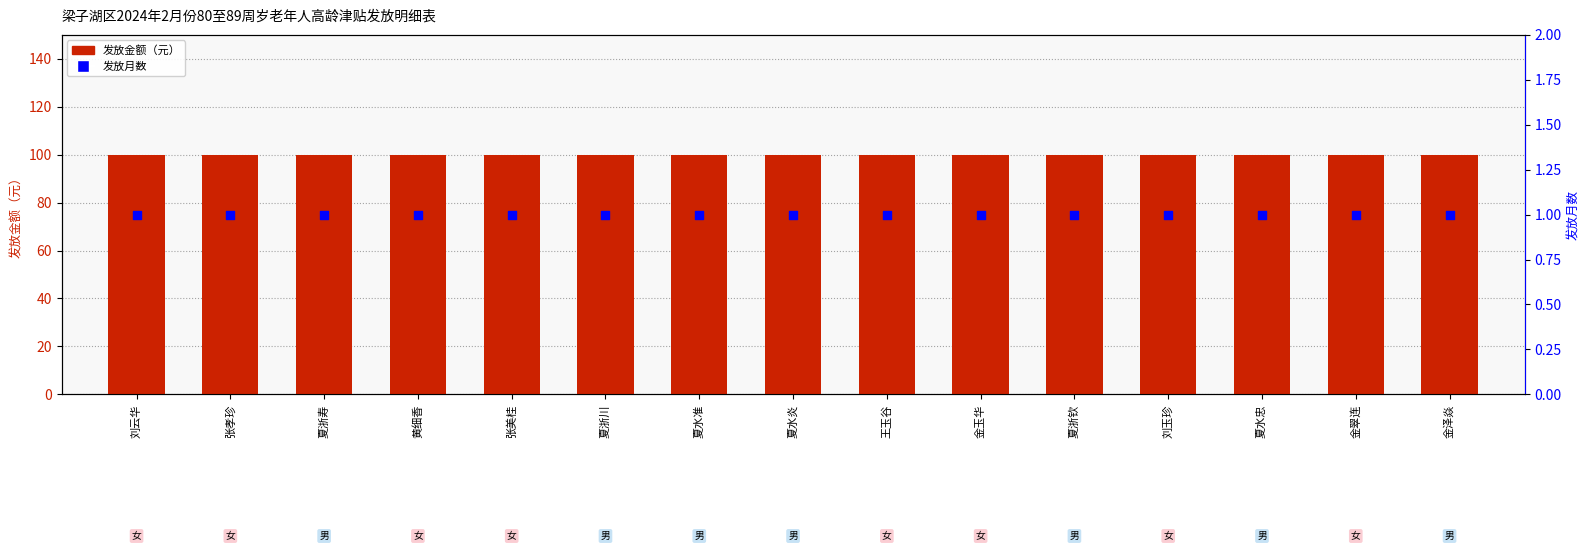

Is the value of 发放月数 at 张美桂 greater than the value of 发放金额（元） at 夏水忠?

No